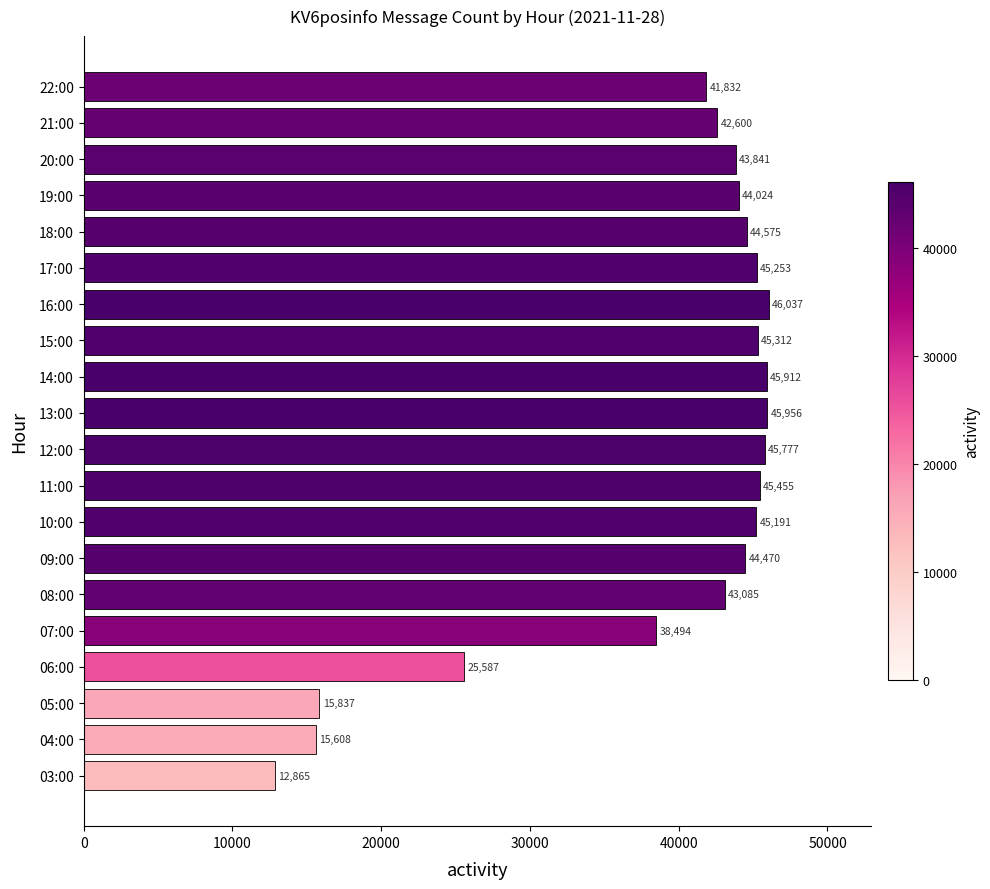

The value at 15:00 is 45312. True or false?

True